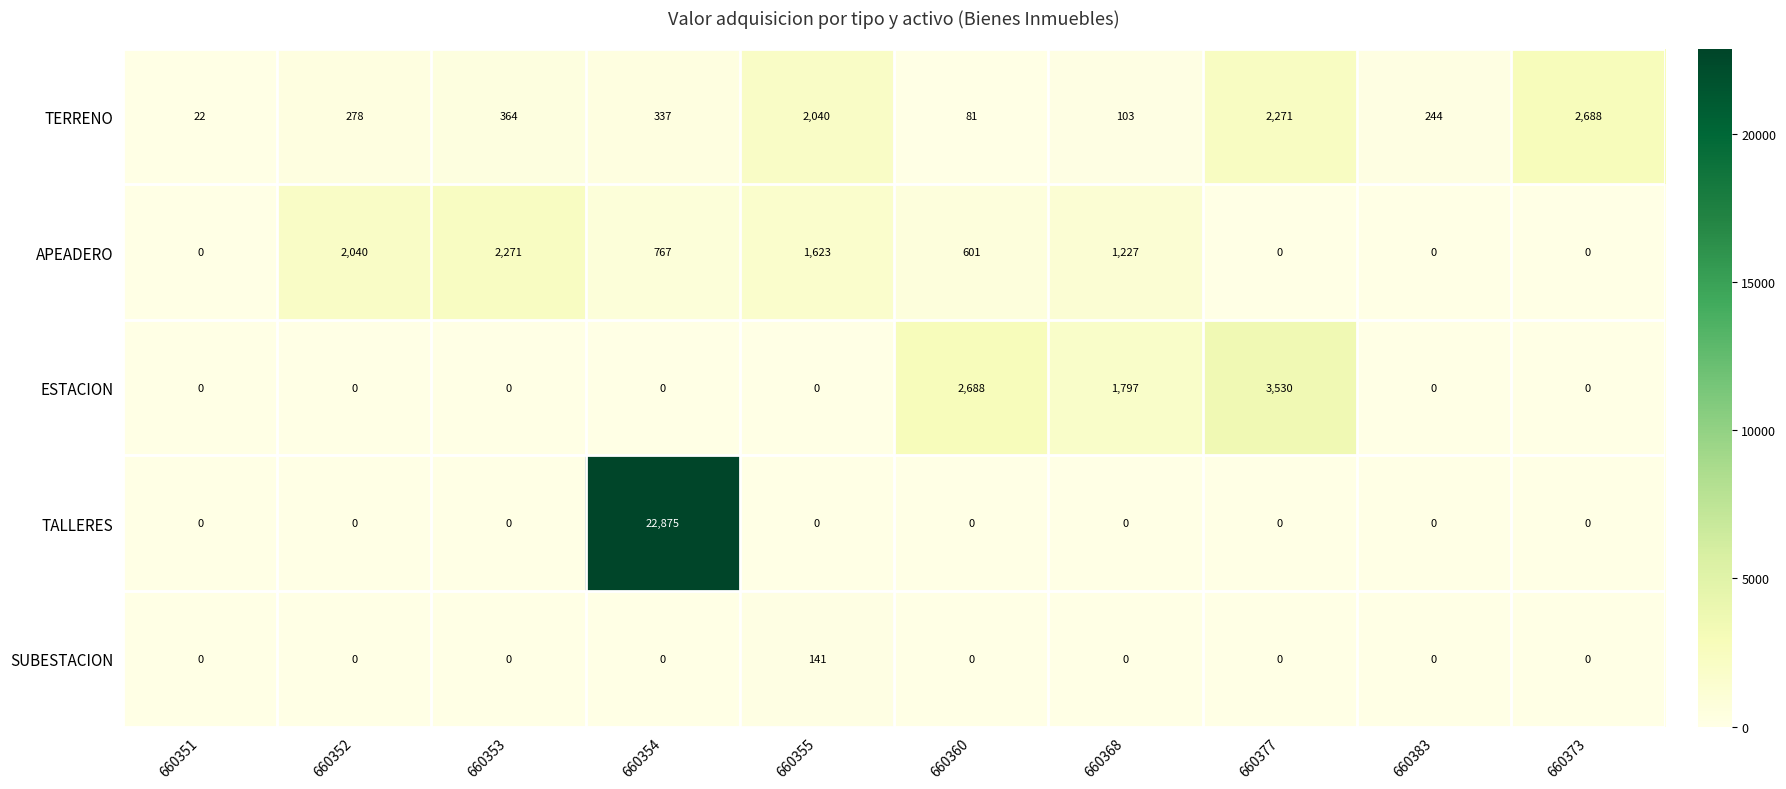

At which label does TERRENO first exceed 337?

660353